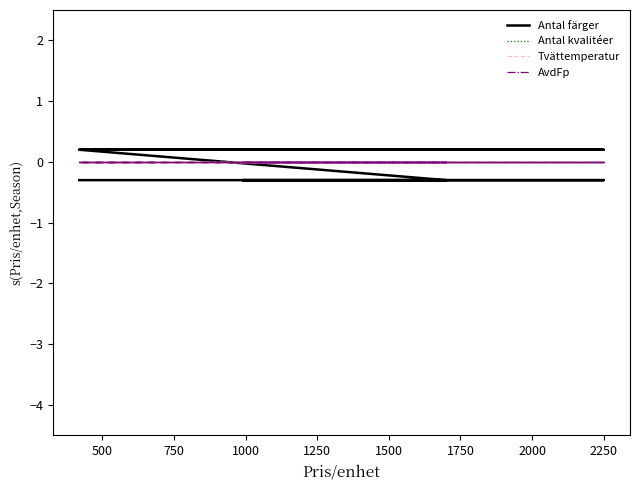

What are all the series names shown in the legend?

Antal färger, Antal kvalitéer, Tvättemperatur, AvdFp